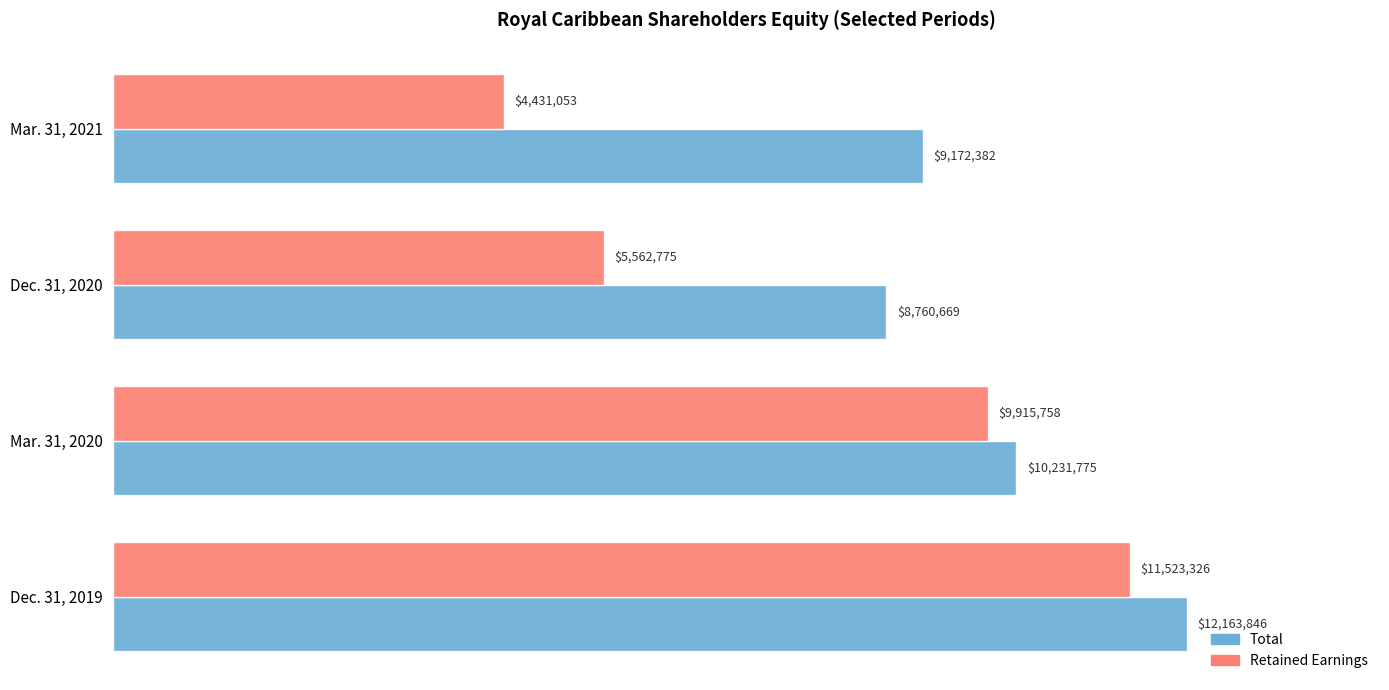

List the labels in order of Total value, largest first.

Dec. 31, 2019, Mar. 31, 2020, Mar. 31, 2021, Dec. 31, 2020